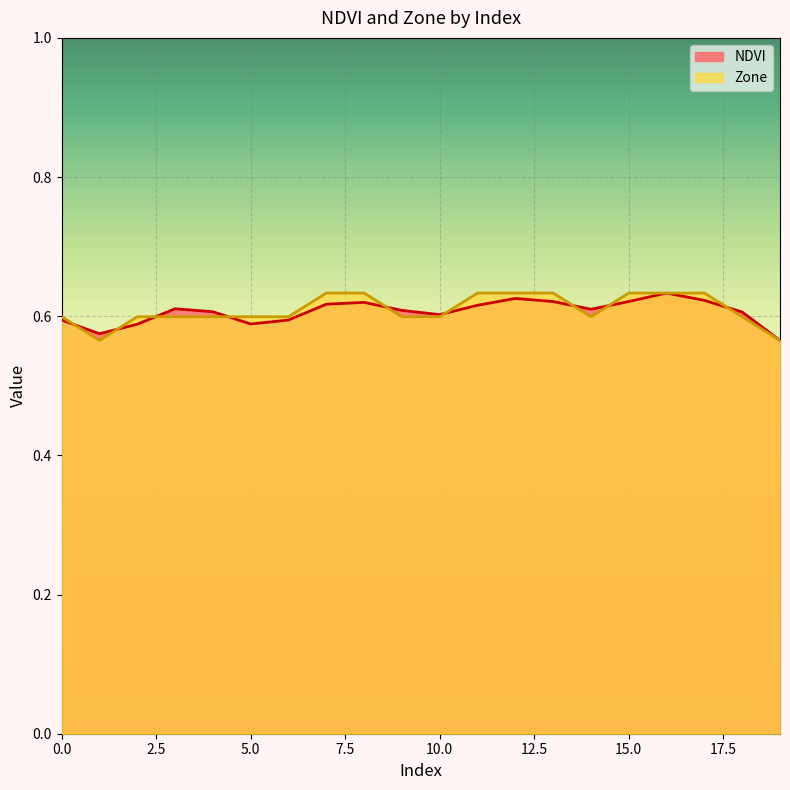

Which series ends up on top after the final intersection of NDVI and Zone?

NDVI